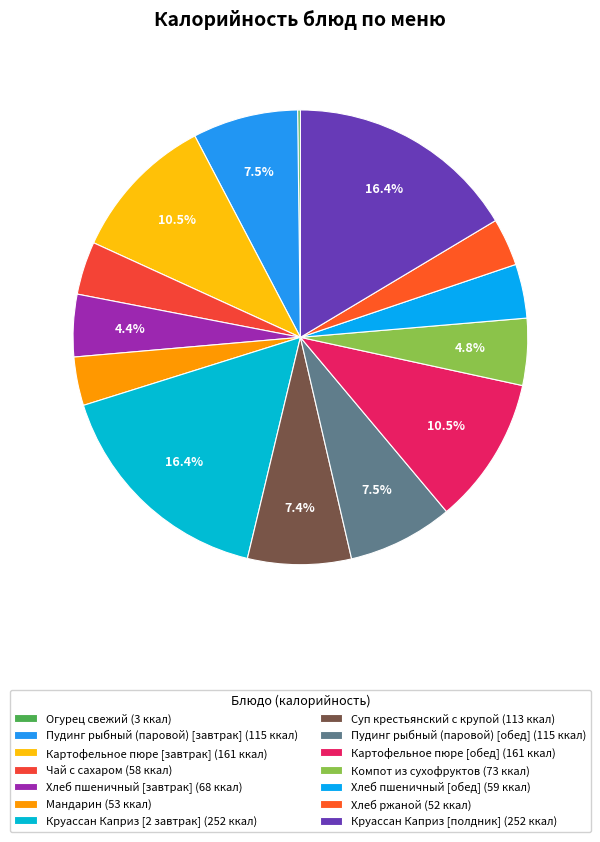

Which slice is the largest?

Круассан Каприз [2 завтрак]